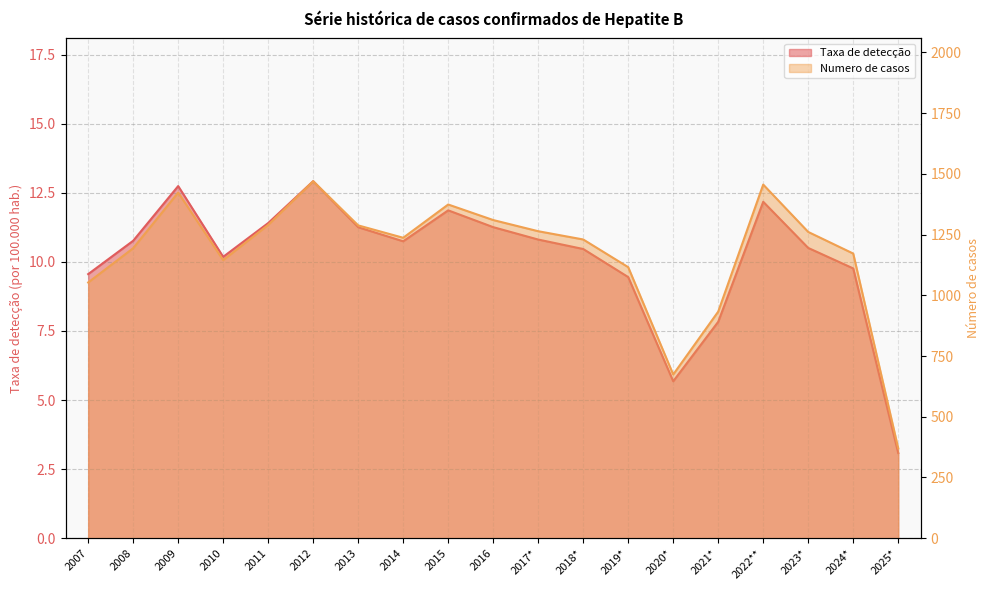

At which category is the sum across all series the highest?

2012